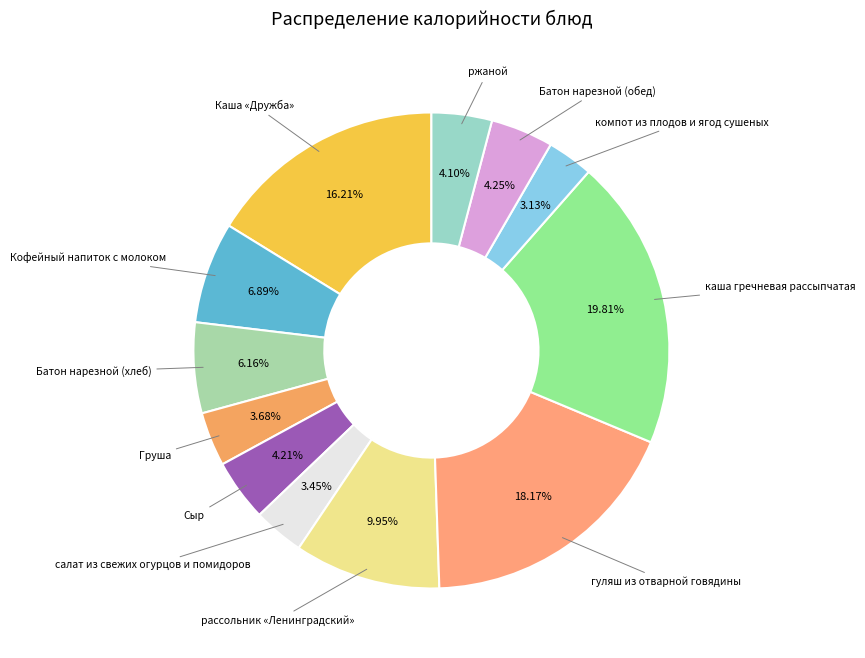

Which slice is the largest?

каша гречневая рассыпчатая